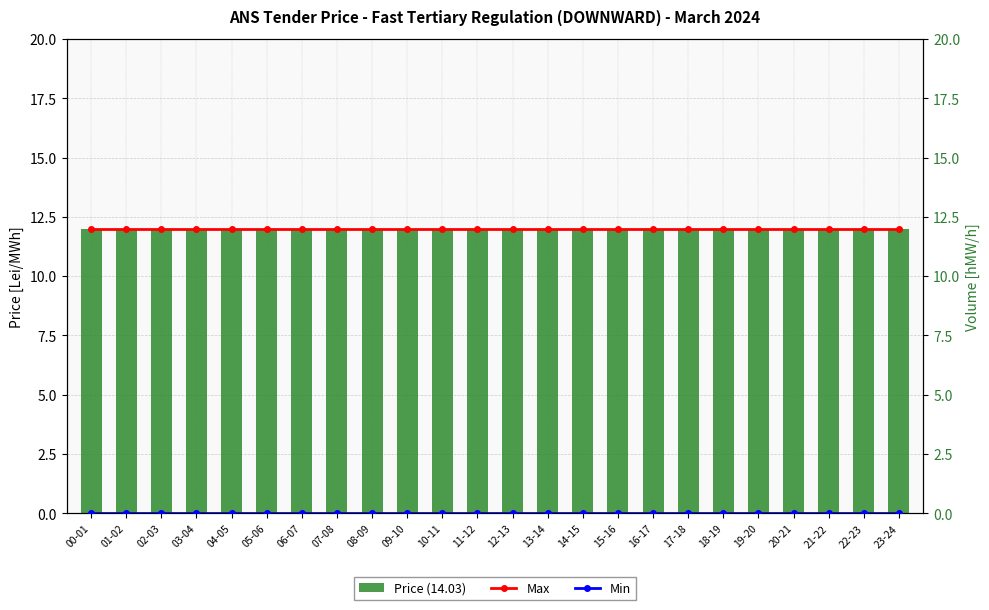

What position from the left is 13-14?

14